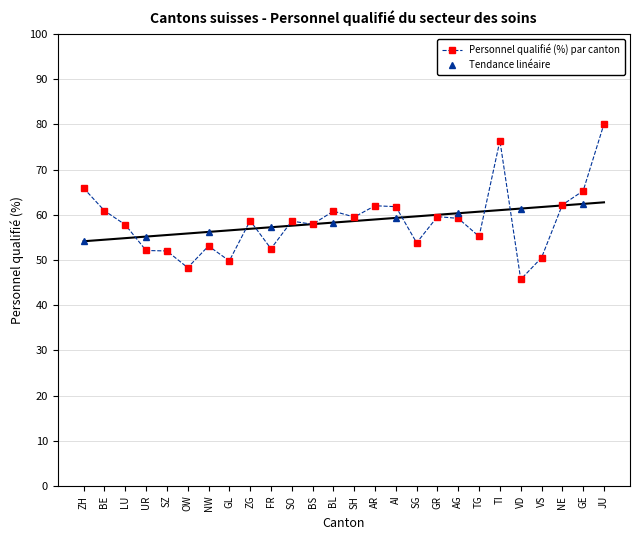

What is the ratio of the value at SH to the value at ZG?

1.0